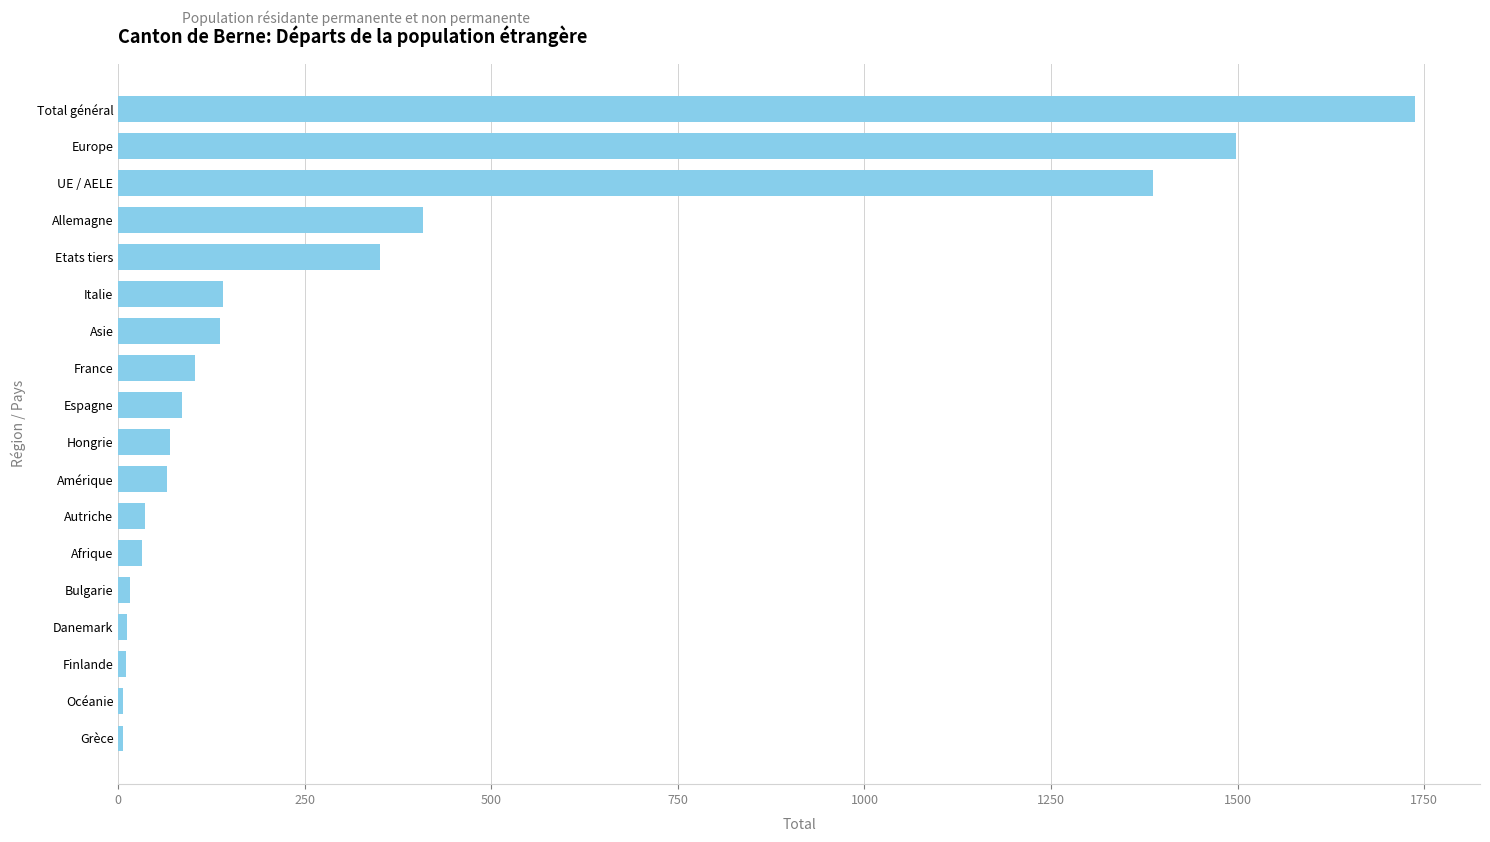

What is the difference between the maximum and minimum values?

1731